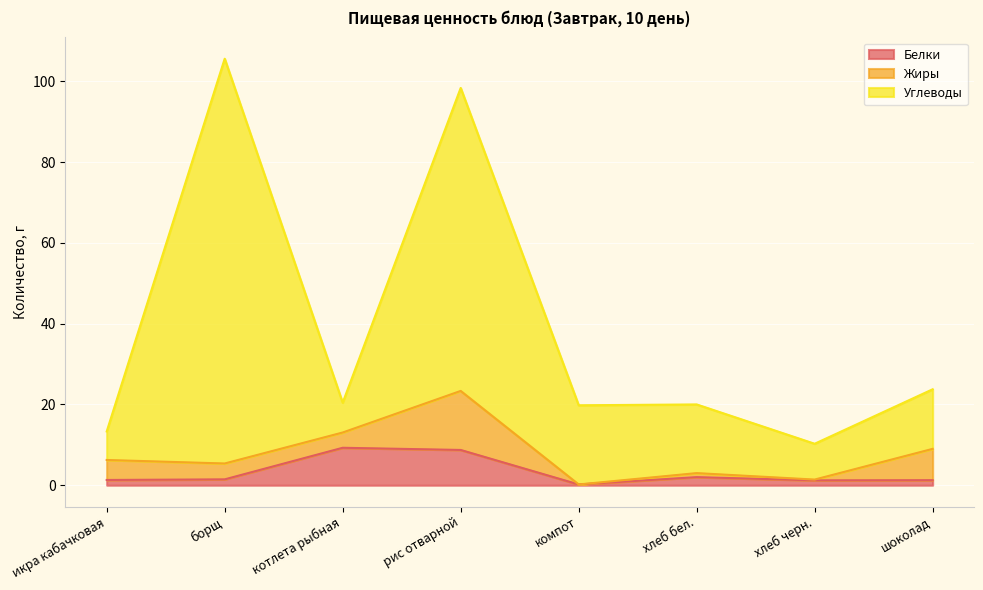

What is the label of the 4th point from the left?

рис отварной